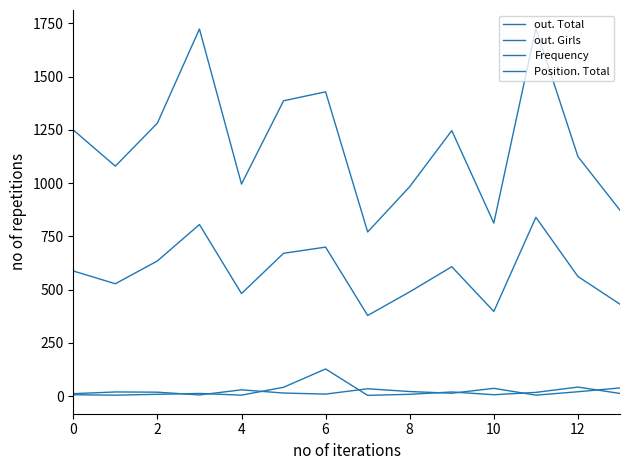

Does the chart display data point markers on the line(s)?

No